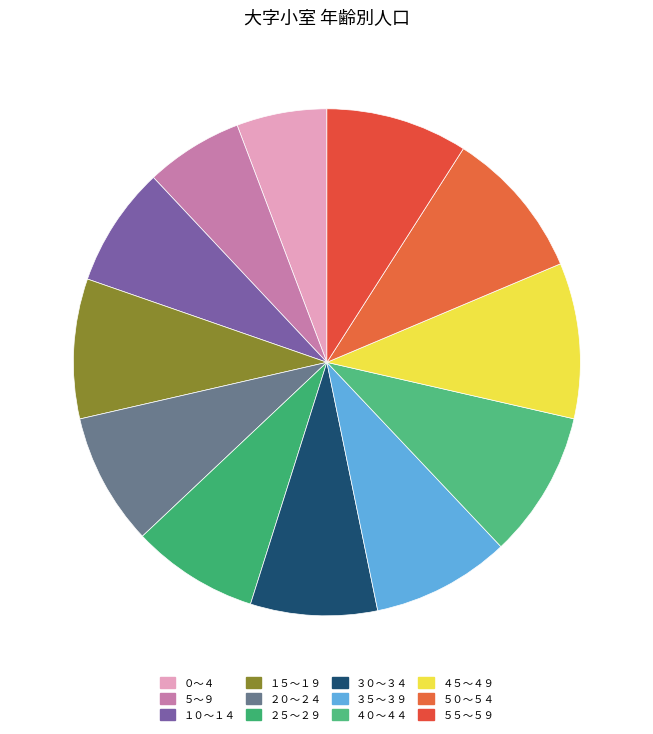

Is １０～１４ the majority of the pie?

No